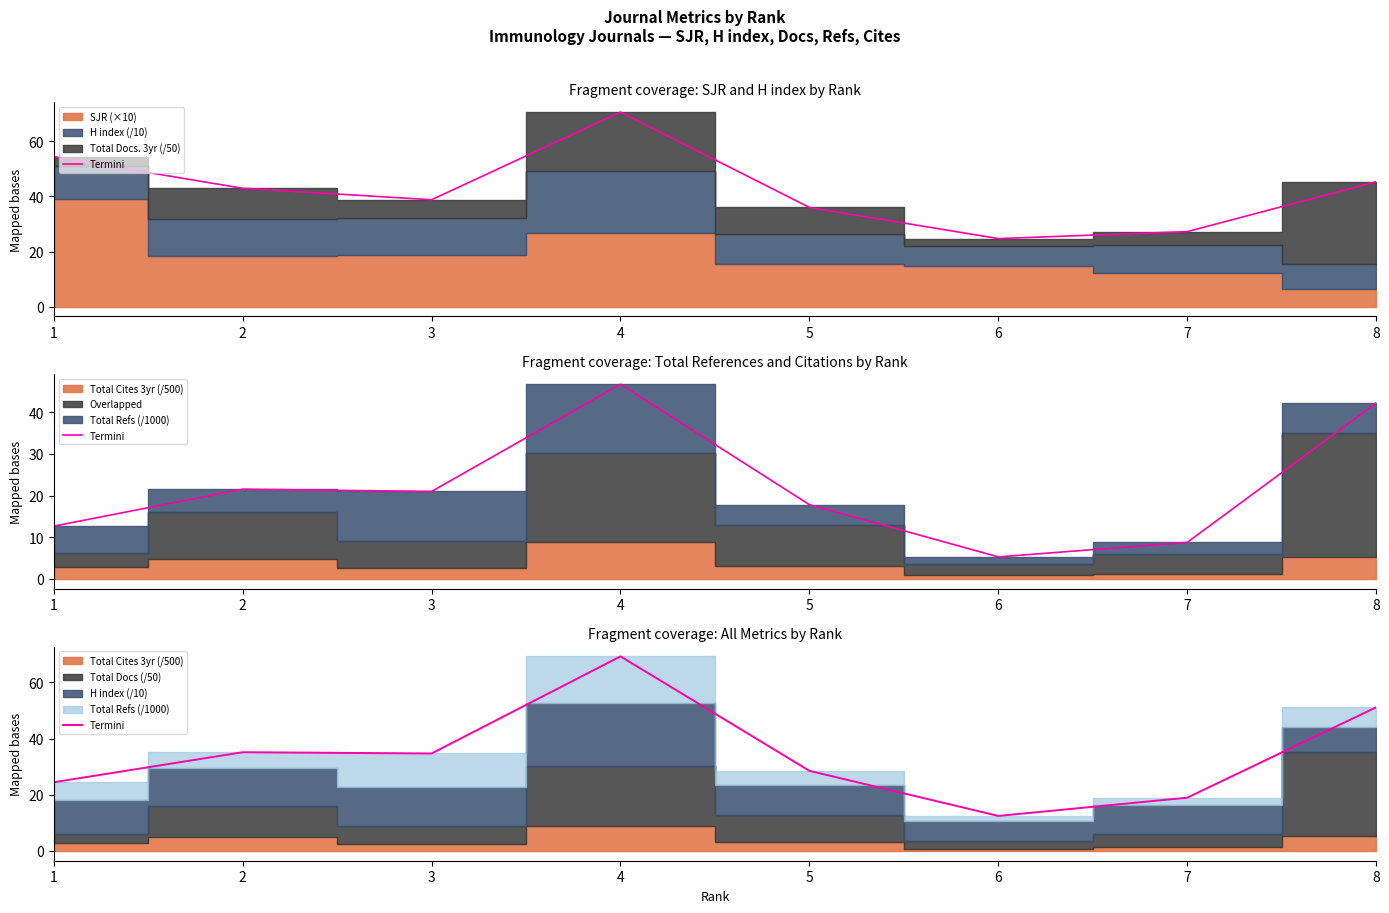

What is the average value?

34.3